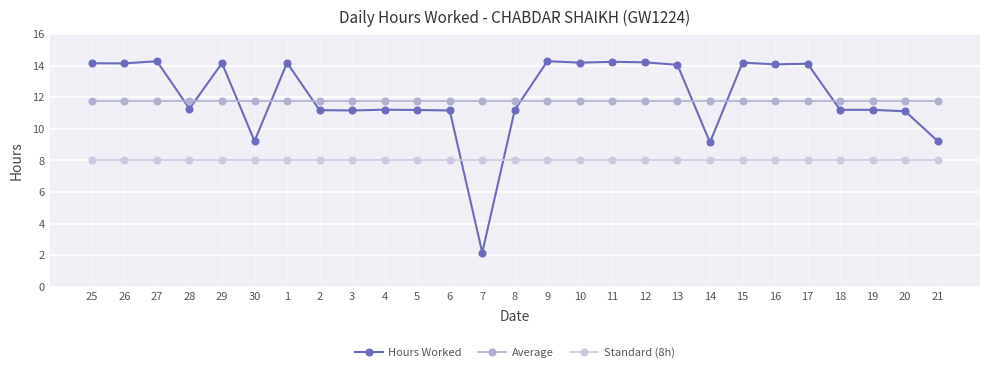

At which label does Hours Worked first exceed 11?

25